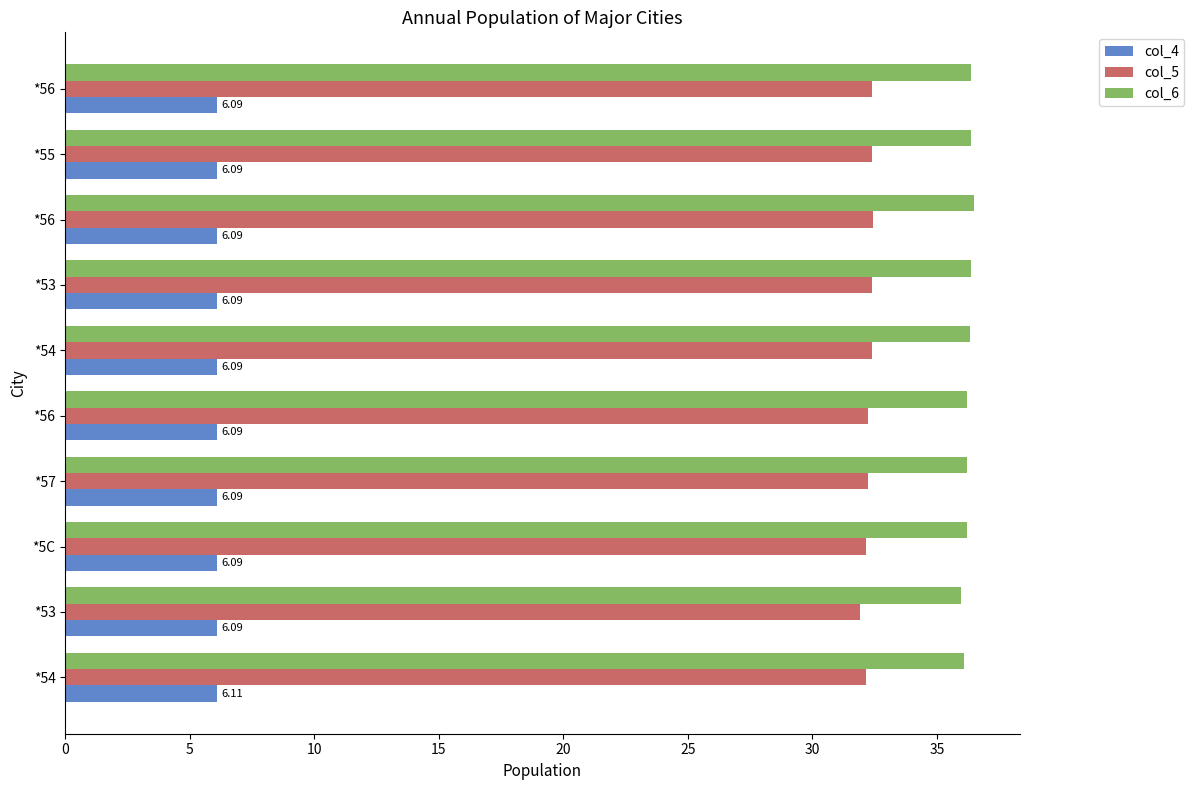

What are all the series names shown in the legend?

col_4, col_5, col_6